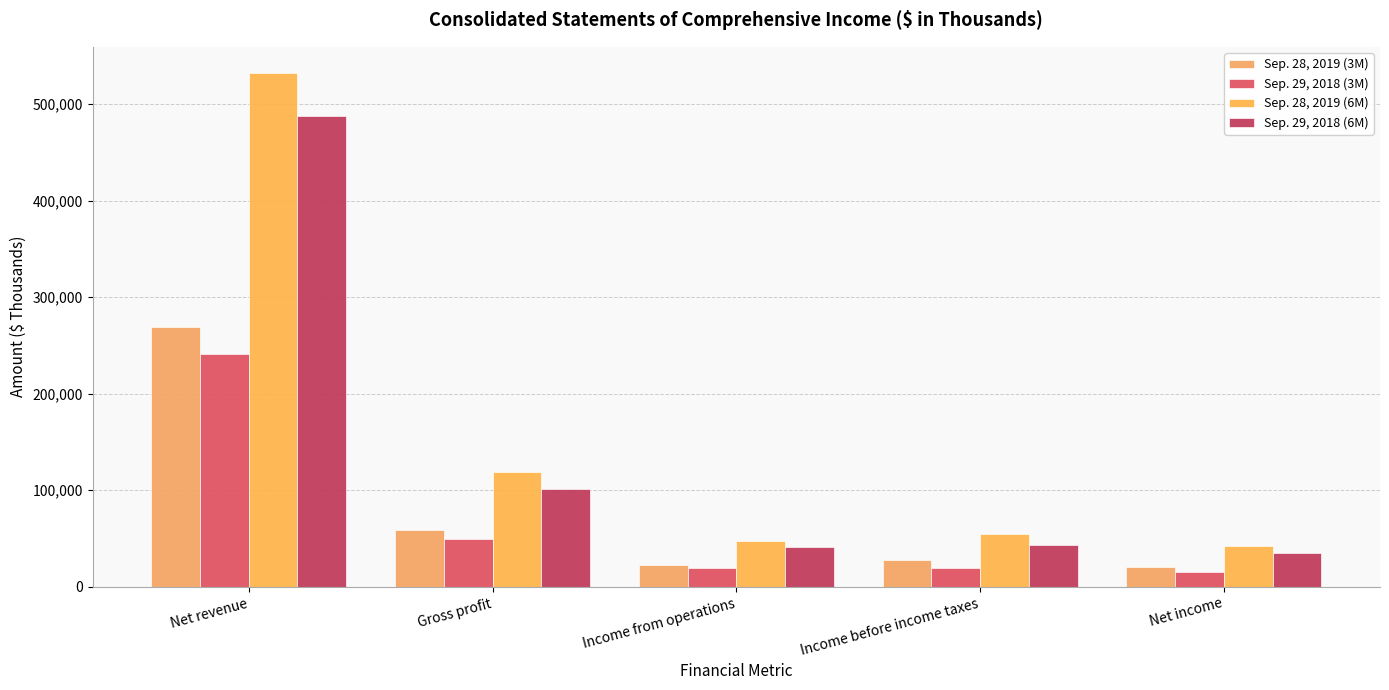

How many bars are there in total?

20